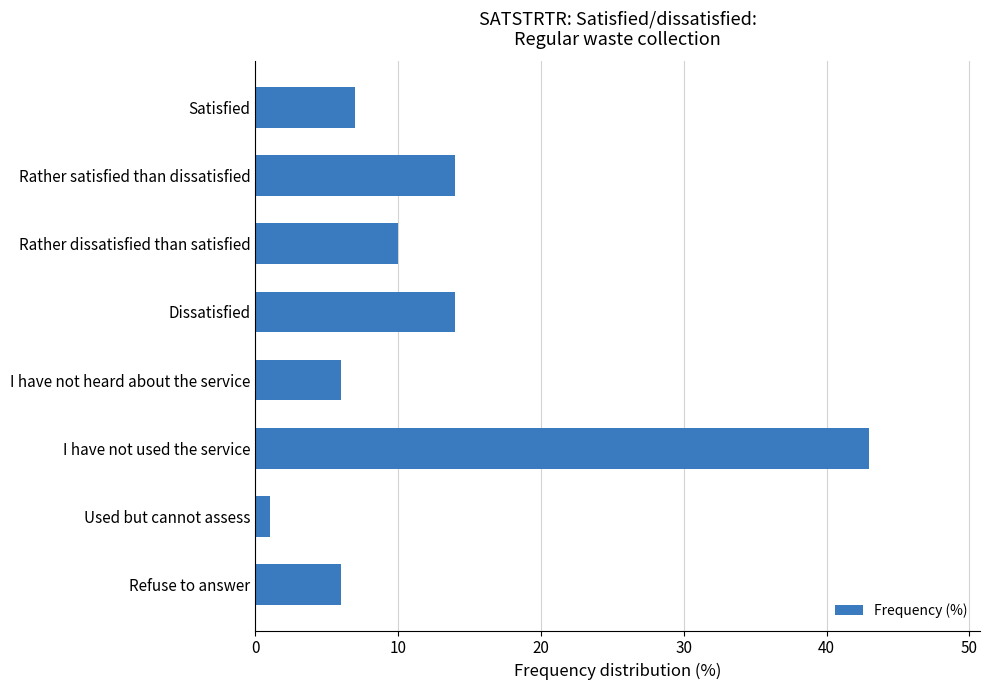

True or false: the data shows 6 at I have not heard about the service.

True